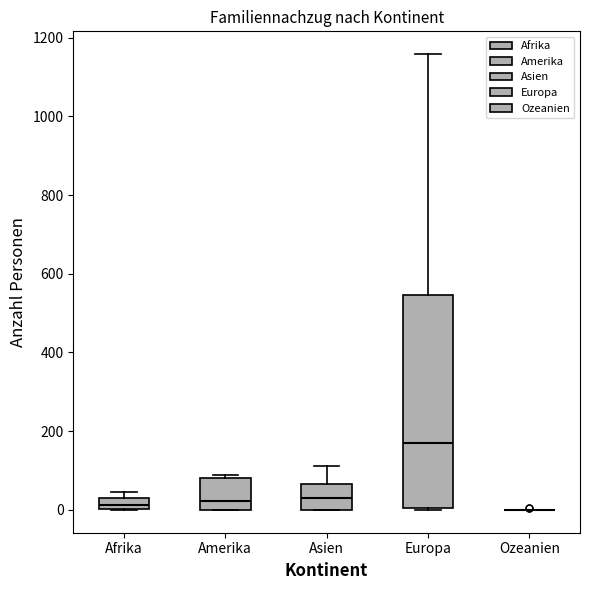

Comparing the boxes themselves (not the whiskers), which one is the tallest?

Europa